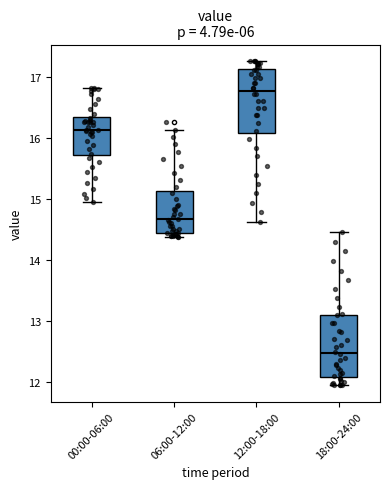

Where does the upper whisker of the box for 06:00-12:00 end on the y-axis? The values are not printed on the chart, so give them approximately, as read against the axis.

16.1